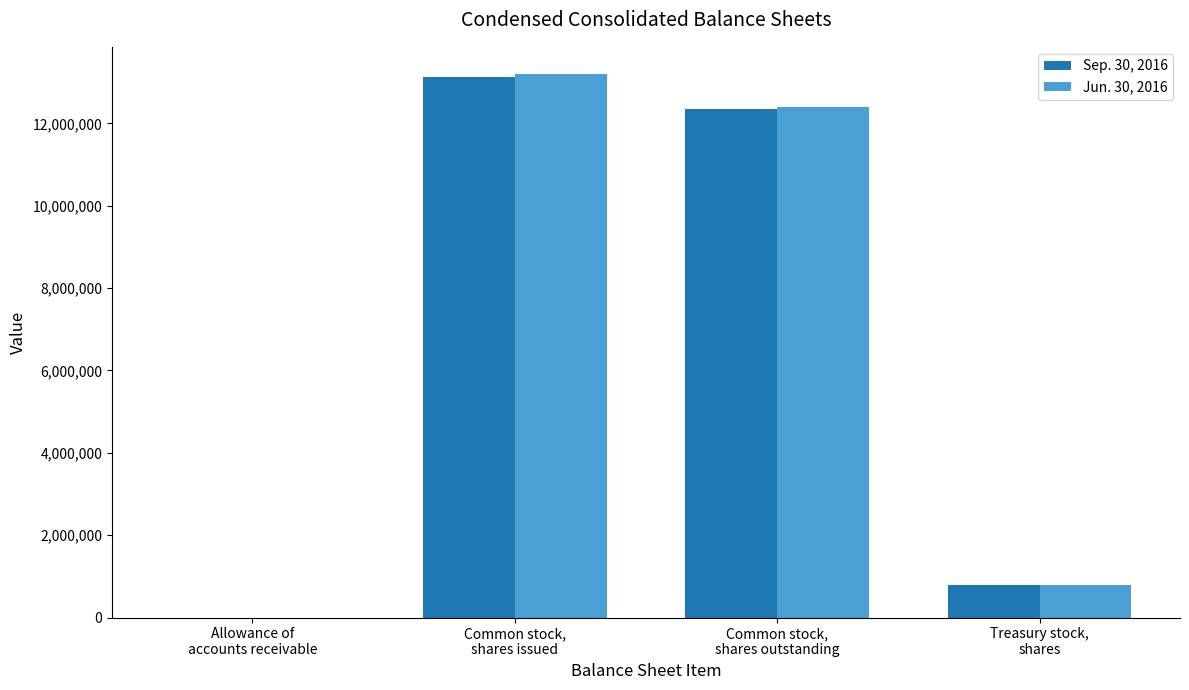

Reading left to right, extract all data points from this chart.

Sep. 30, 2016: Allowance of
accounts receivable=451	Common stock,
shares issued=13134000	Common stock,
shares outstanding=12344000	Treasury stock,
shares=790000
Jun. 30, 2016: Allowance of
accounts receivable=359	Common stock,
shares issued=13199000	Common stock,
shares outstanding=12409000	Treasury stock,
shares=790000